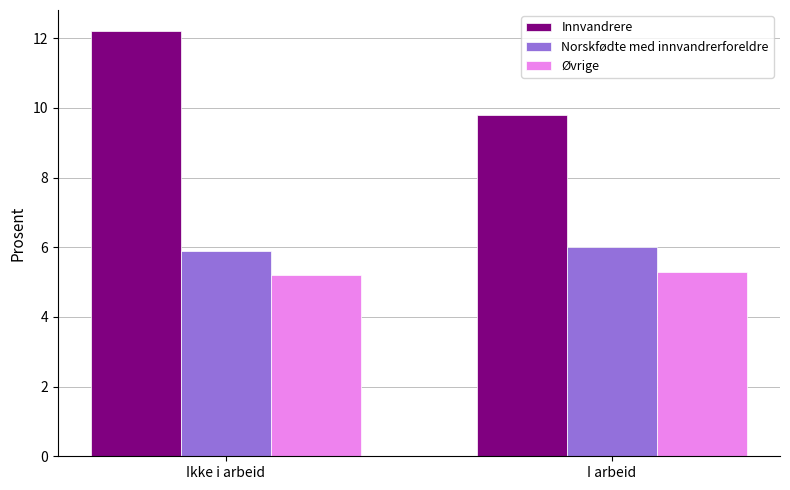

What is the difference between the highest and lowest values at I arbeid?

4.5